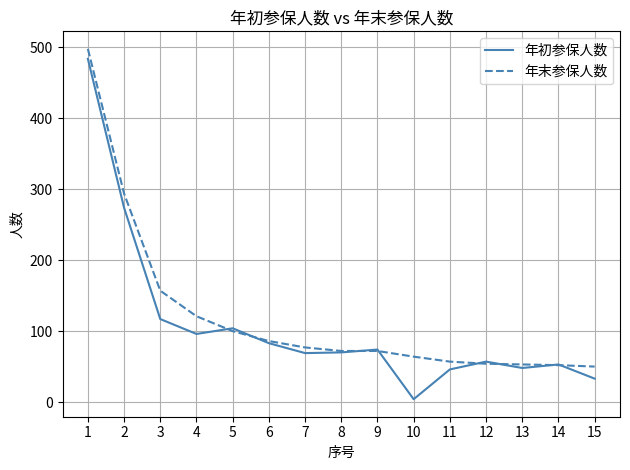

What is the highest value of the 年末参保人数 series?

498